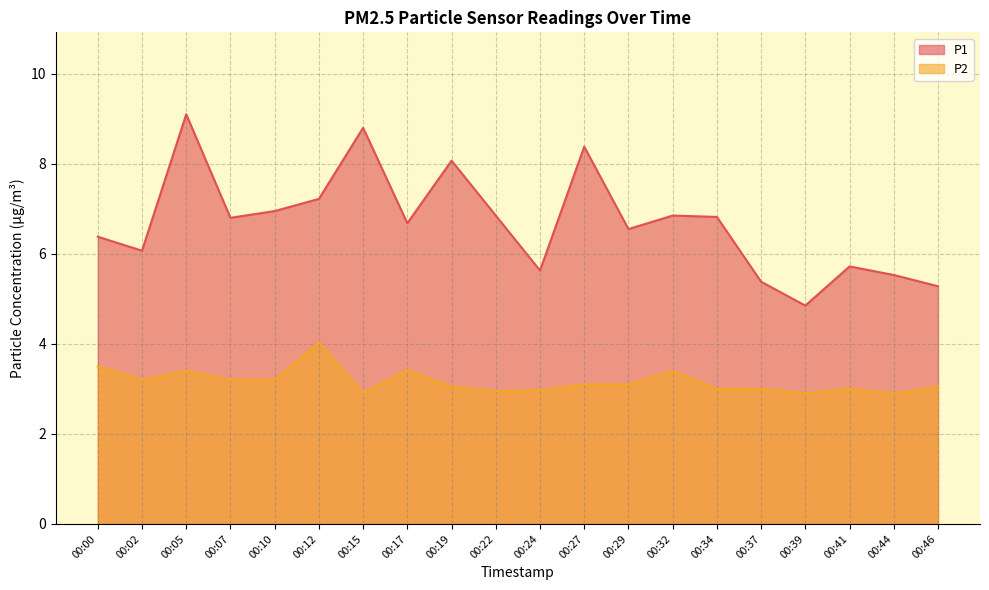

What is the total value across all series at 00:12?

11.2